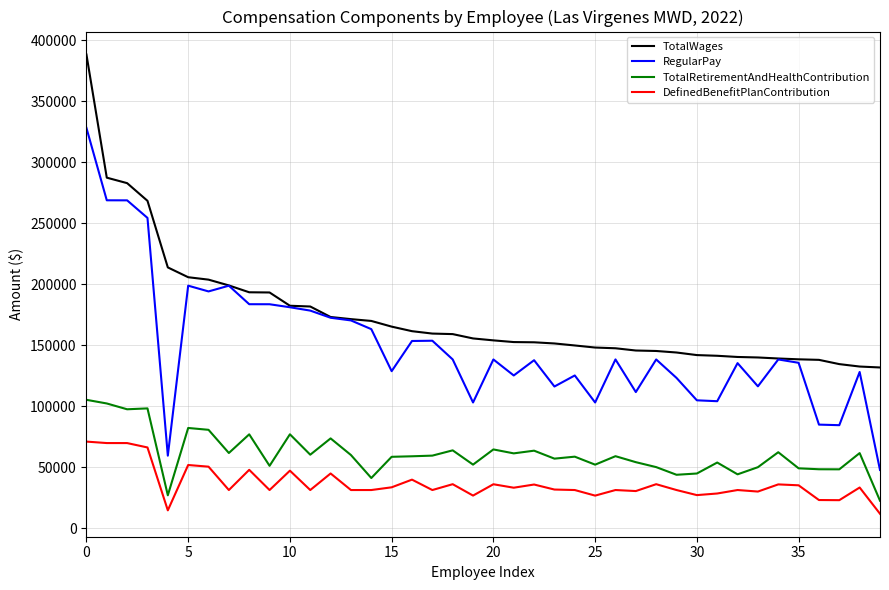

What are all the series names shown in the legend?

TotalWages, RegularPay, TotalRetirementAndHealthContribution, DefinedBenefitPlanContribution